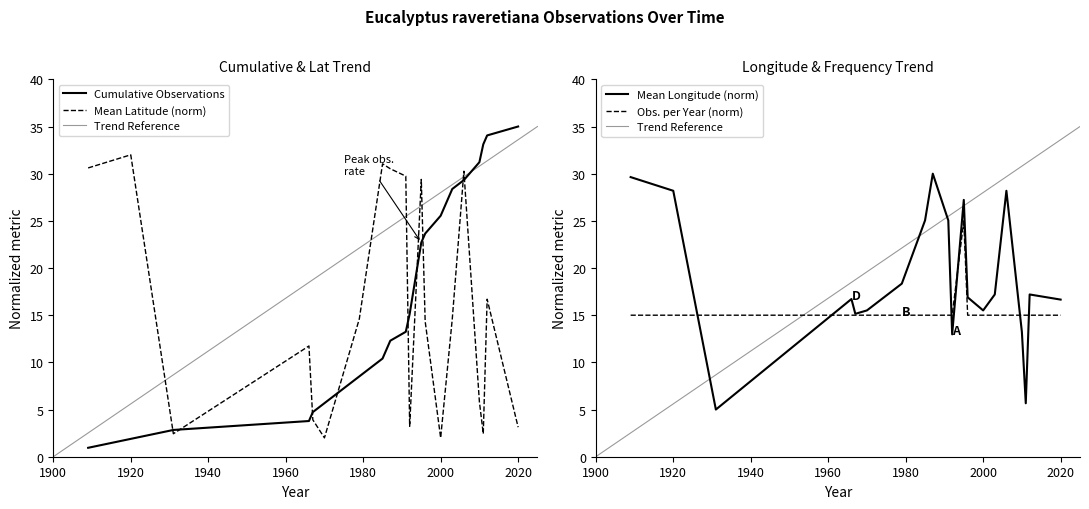

How many values are between 15 and 16?

19